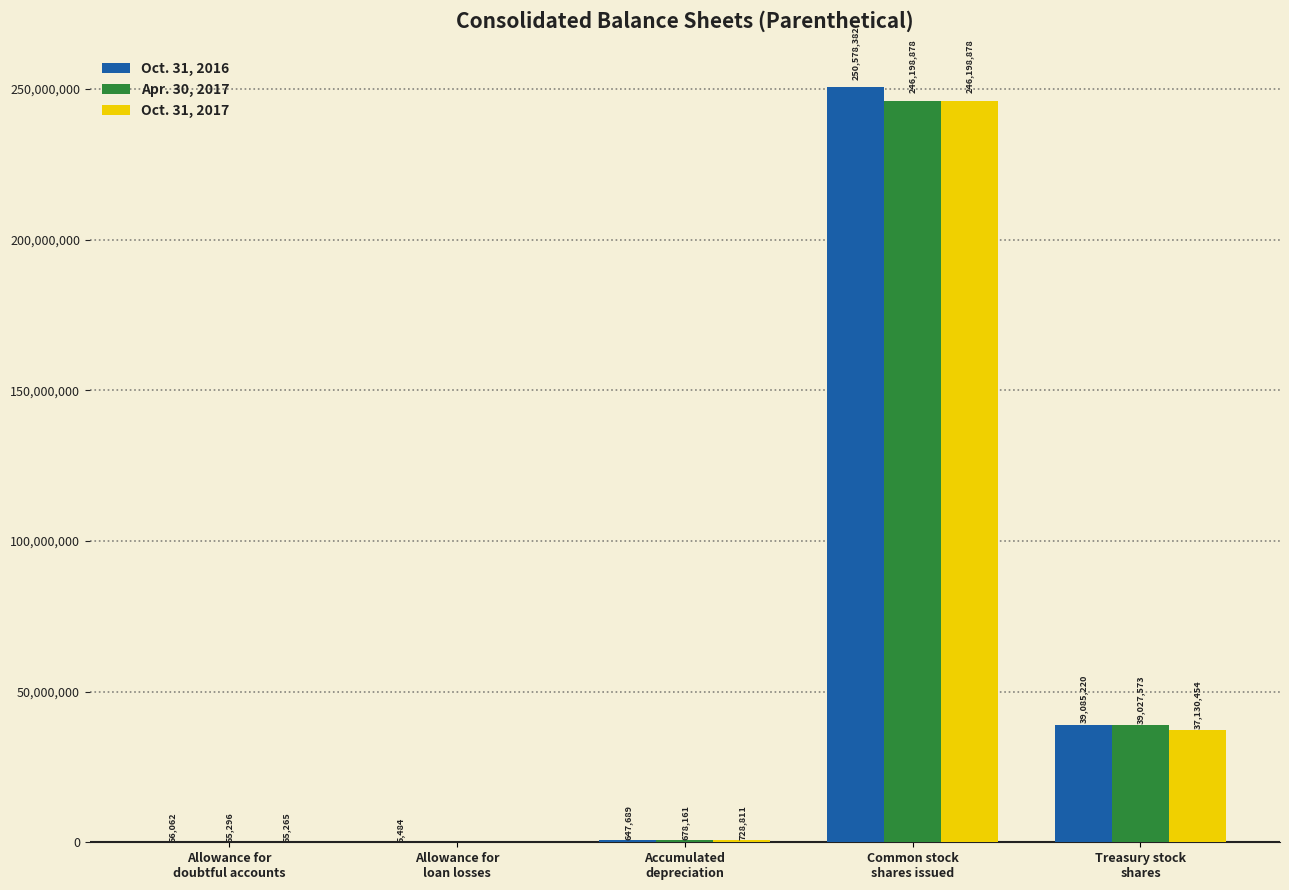

What is the maximum value for Apr. 30, 2017?

246198878